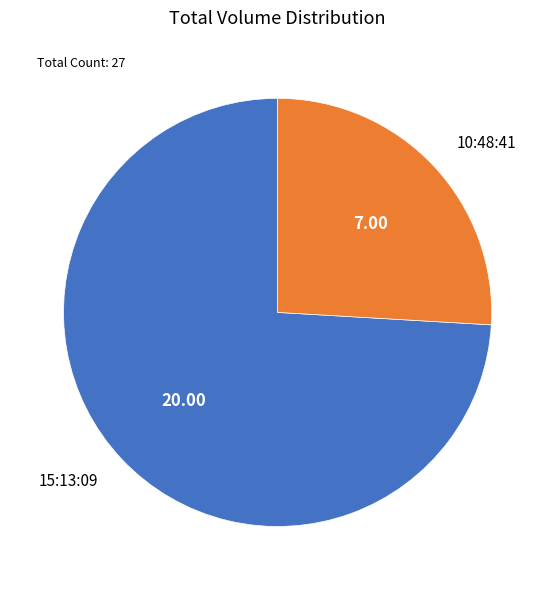

Is there any slice that represents more than half of the pie?

Yes